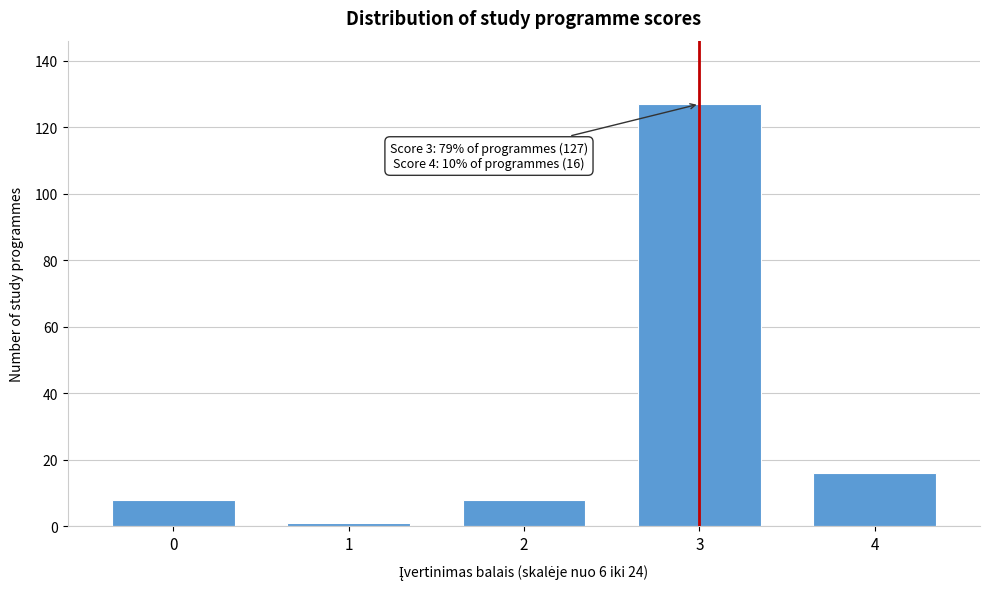

Reading right to left, list all the values displayed in this chart.

16	127	8	1	8